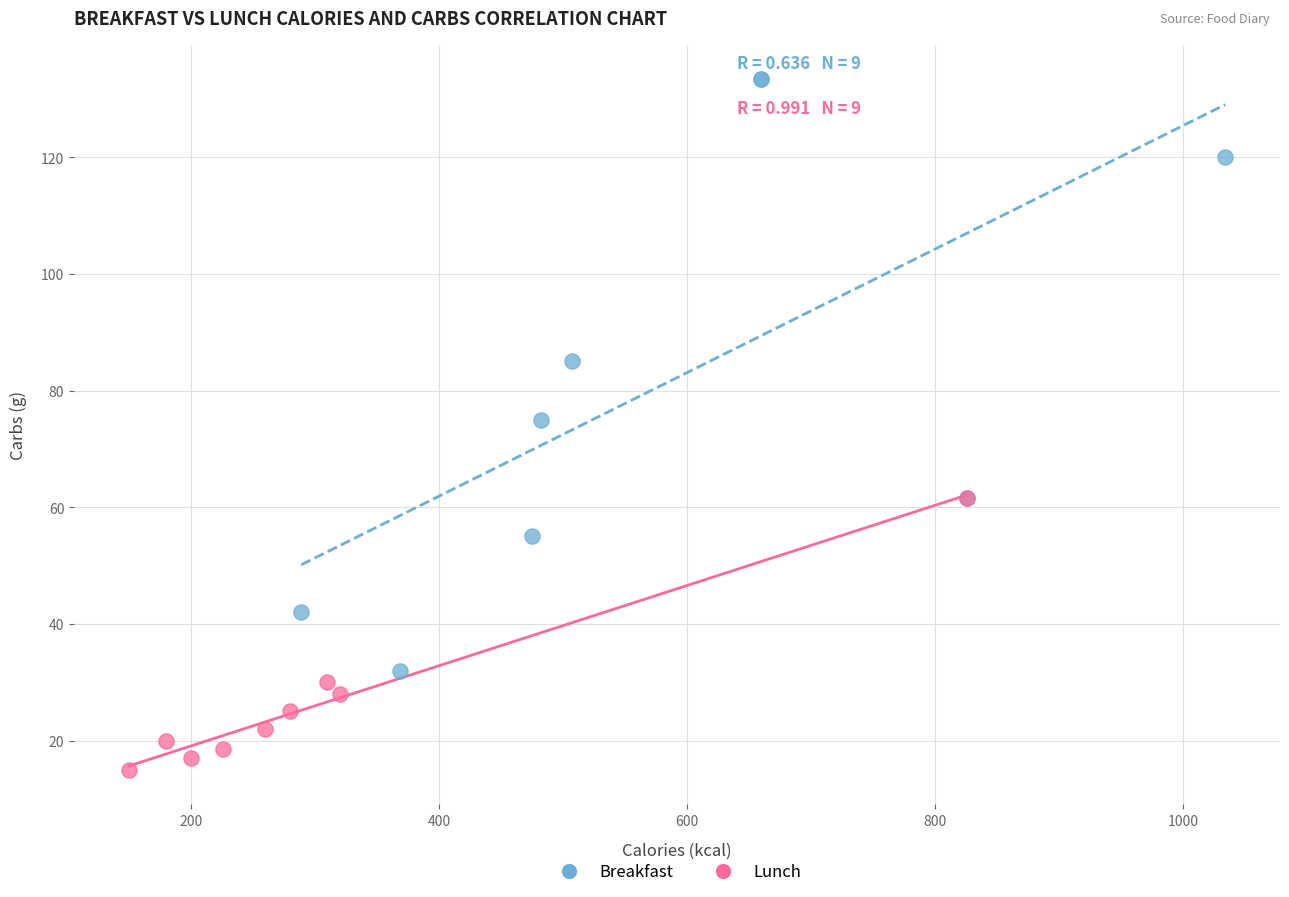

Which series reaches the maximum Y coordinate?

Breakfast